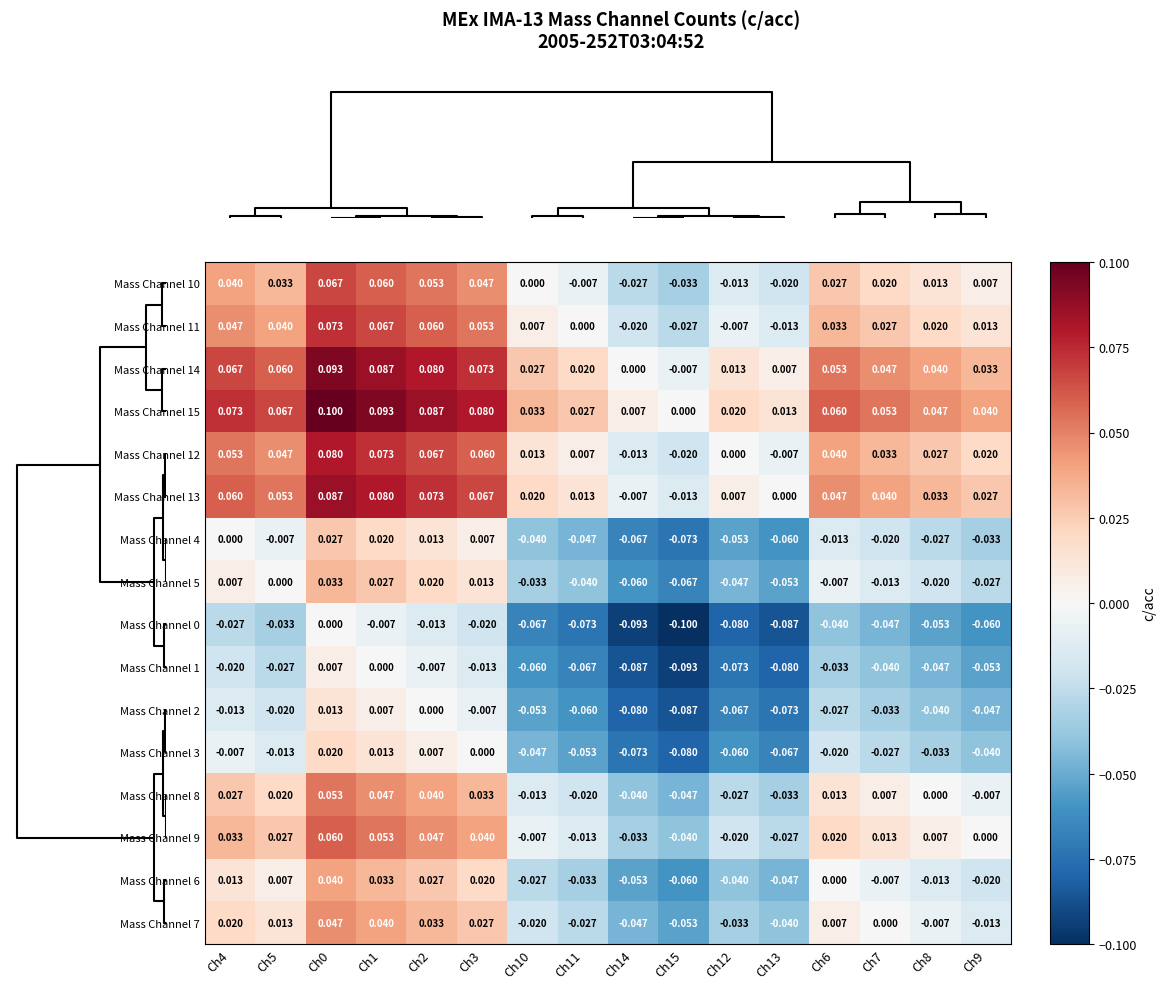

Which category has the lowest value across all series?

Ch15